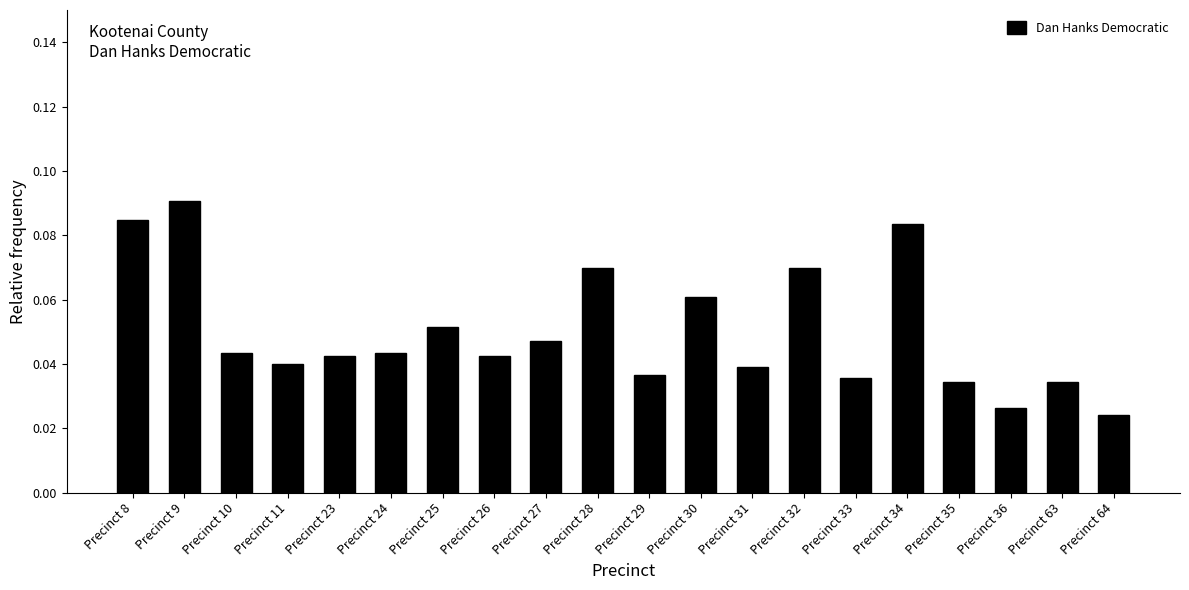

Count the values in the range 0 to 1.

20